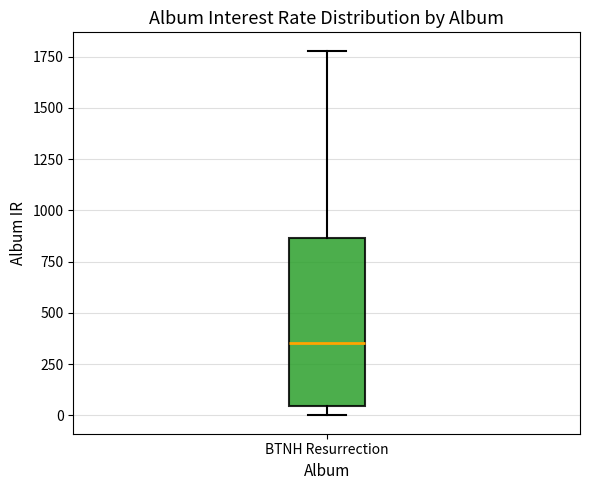

Where does the upper whisker of the box for BTNH Resurrection end on the y-axis? The values are not printed on the chart, so give them approximately, as read against the axis.

1800